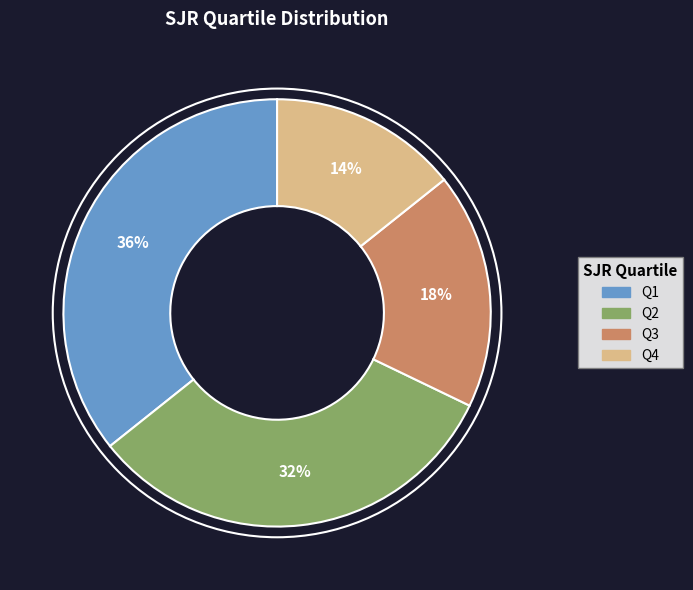

To the nearest percent, what percentage of the pie is Q4?

14%